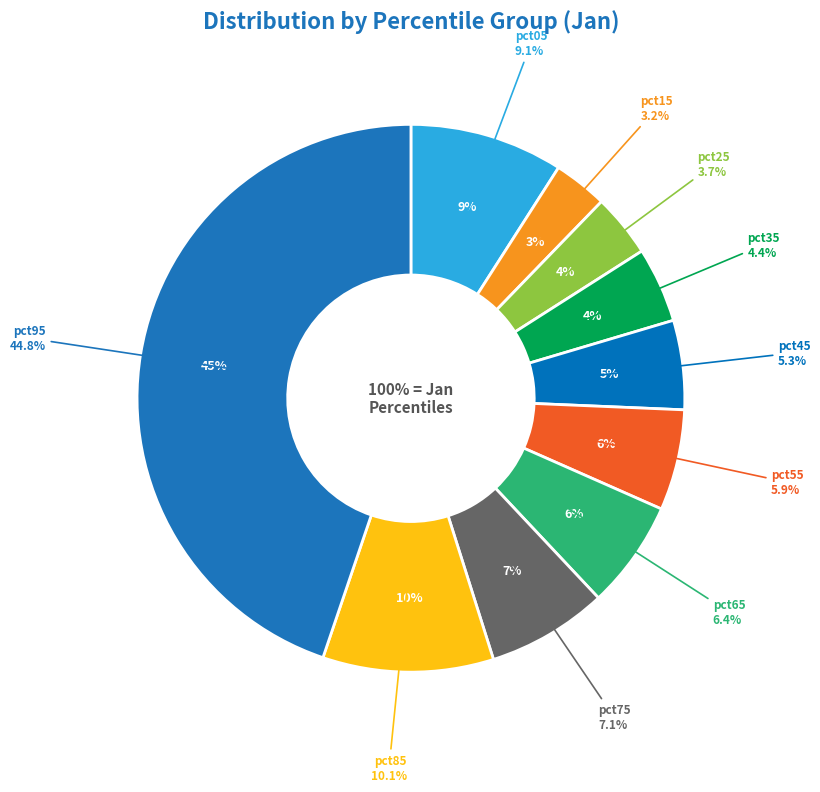

How many slices are in this pie chart?

10